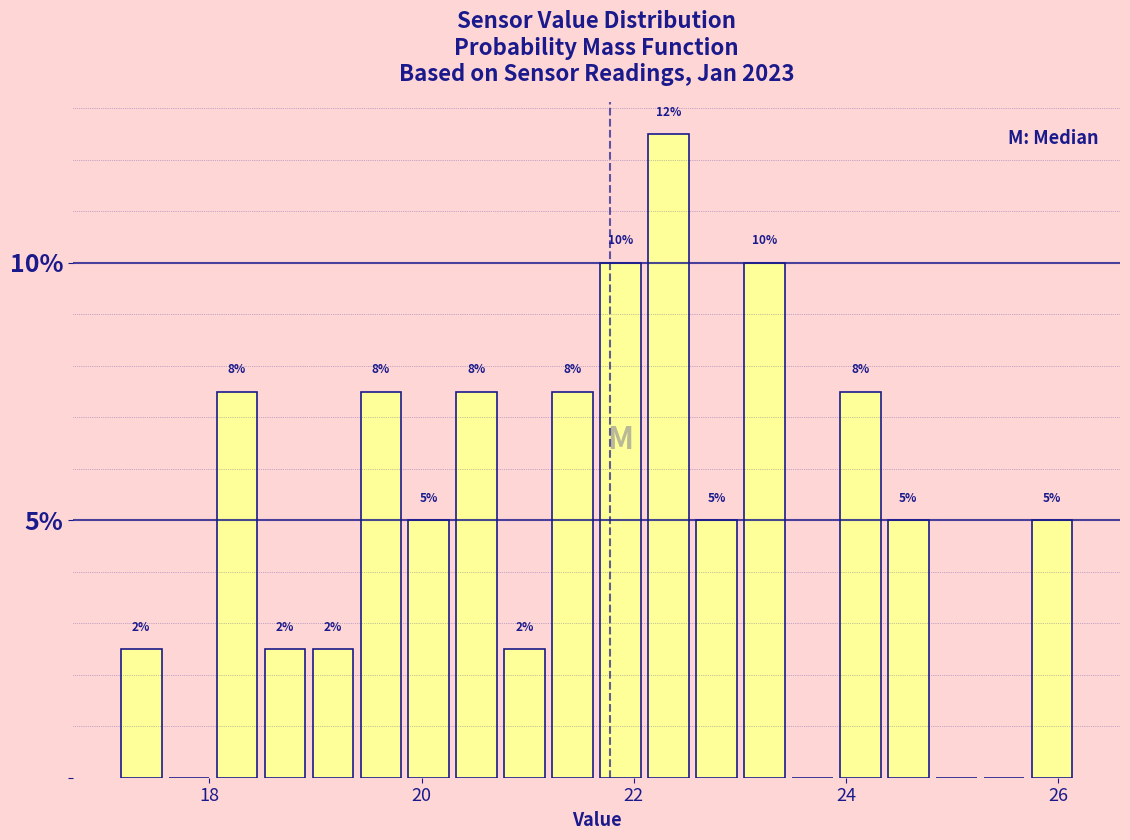

Around what value on the x-axis is the tallest bar? Give the approximate position of its centre, as read against the axis.

22.4